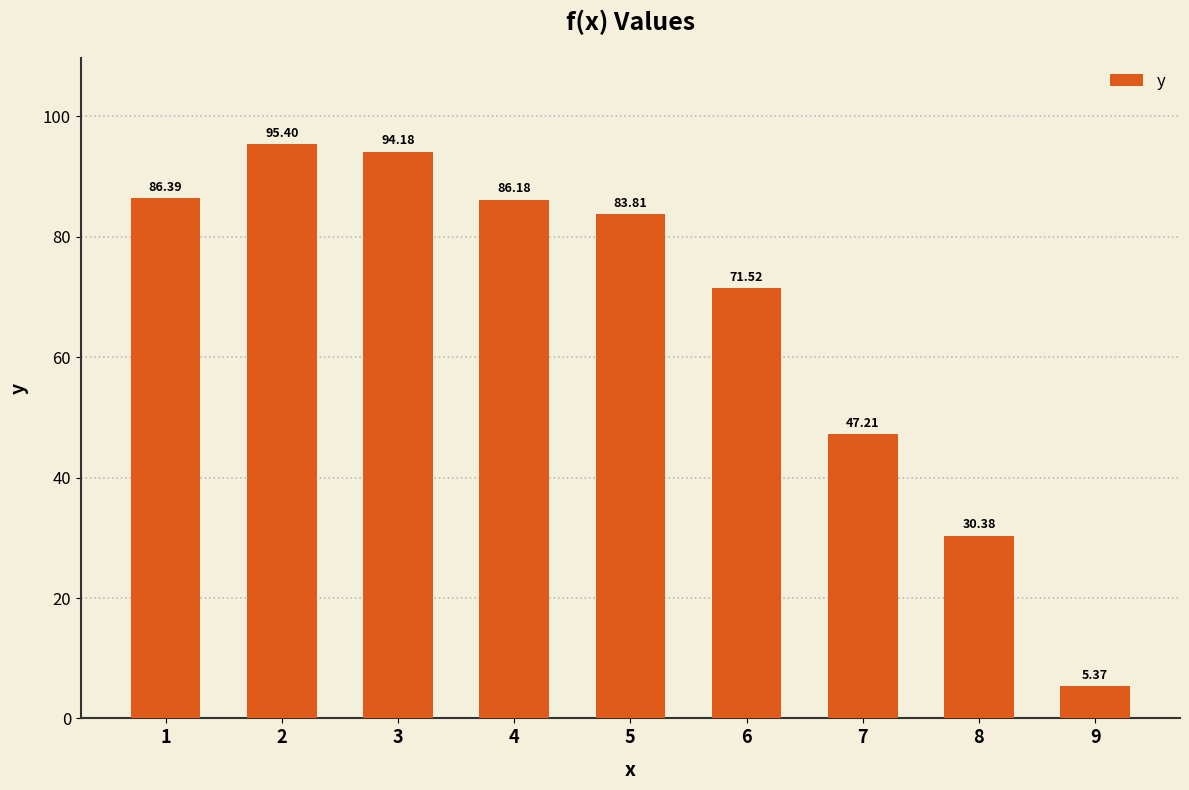

What is the difference between the maximum and minimum values?

90.0